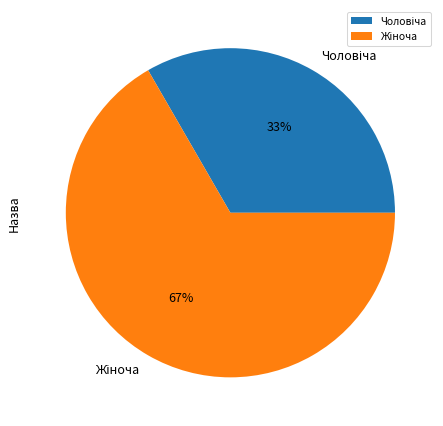

To the nearest percent, what is the average slice percentage?

50%